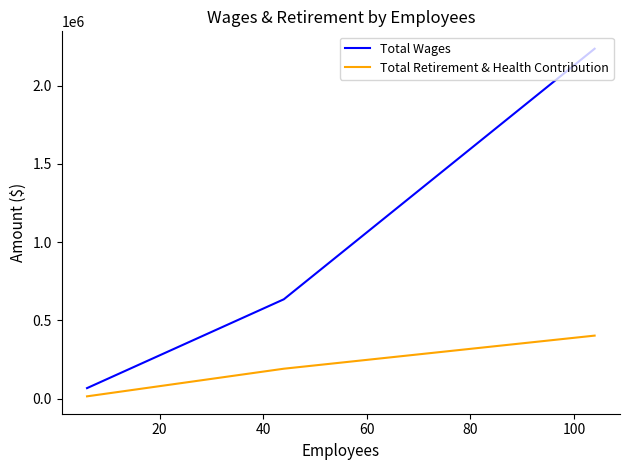

The value of Total Retirement & Health Contribution at 20 is 108860. True or false?

False